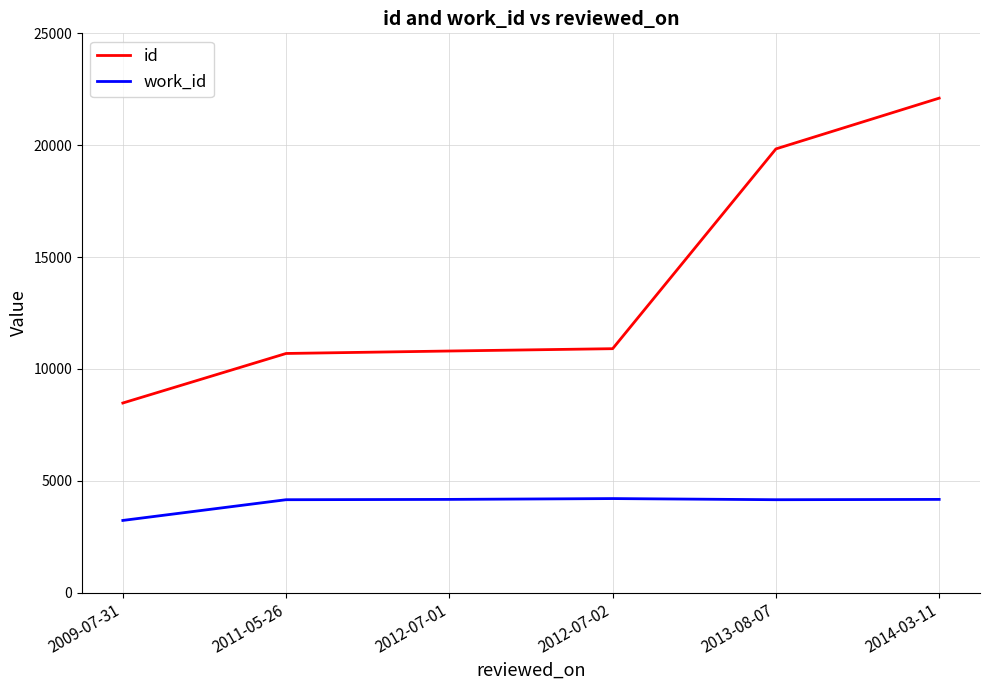

At 2013-08-07, list the series in order from smallest to largest.

work_id, id